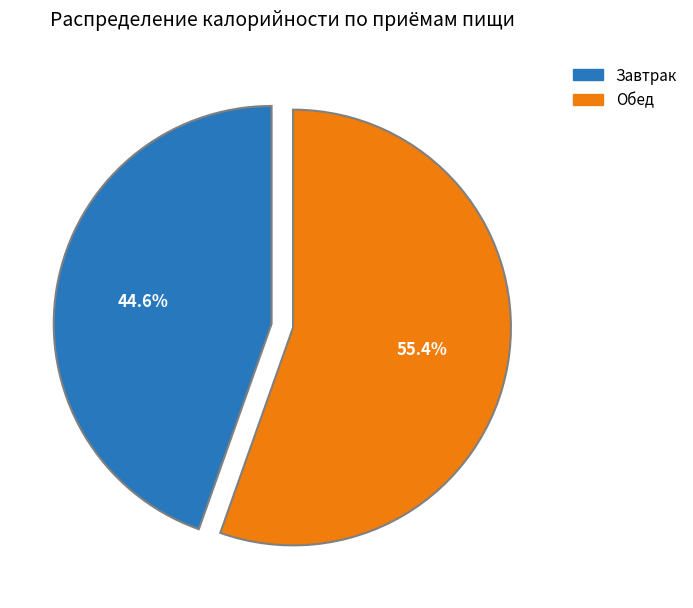

What is the ratio of the value at Завтрак to the value at Обед?

0.8